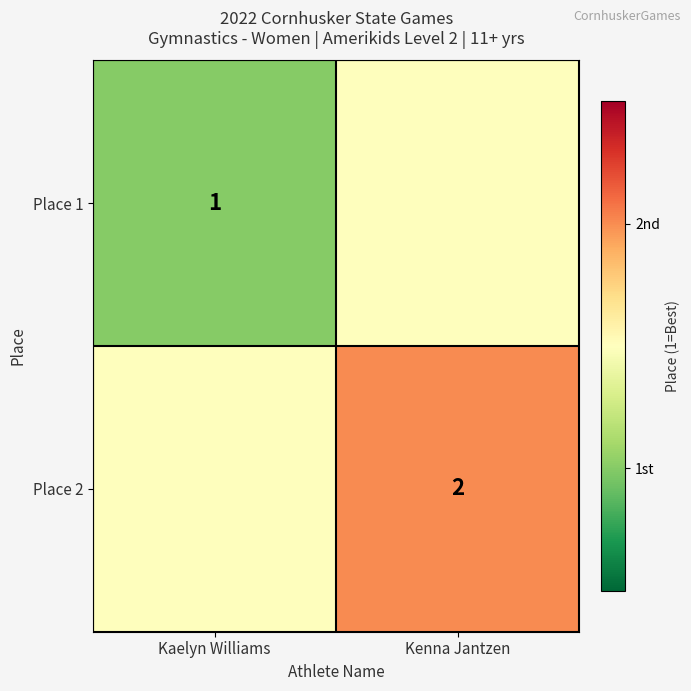

The value of Place 2 at Kenna Jantzen is 2.0. True or false?

True